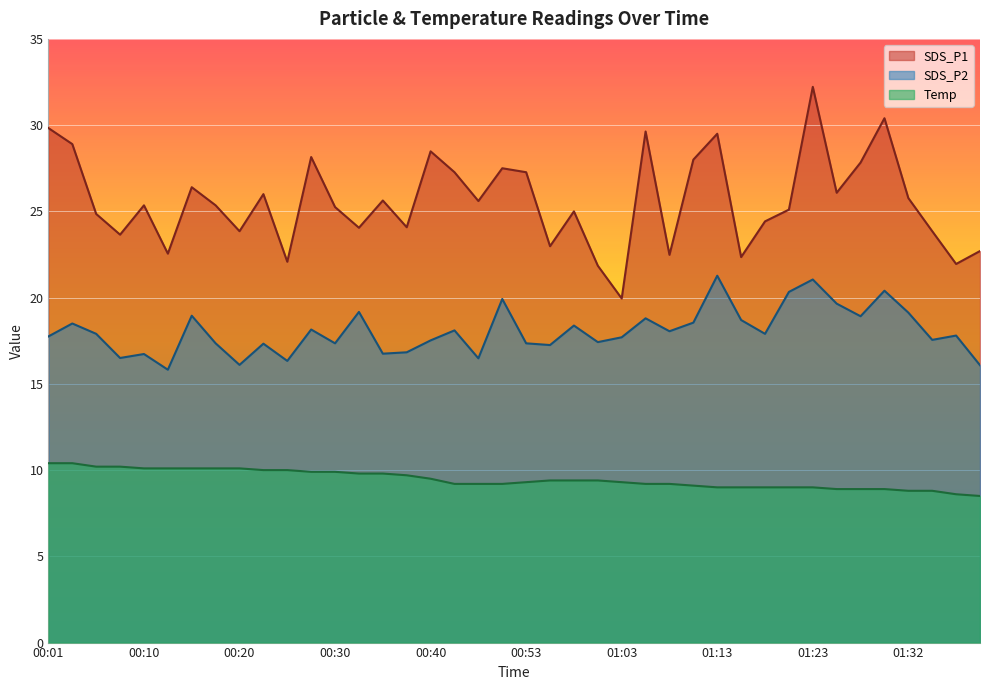

Does the chart display data point markers on the line(s)?

No